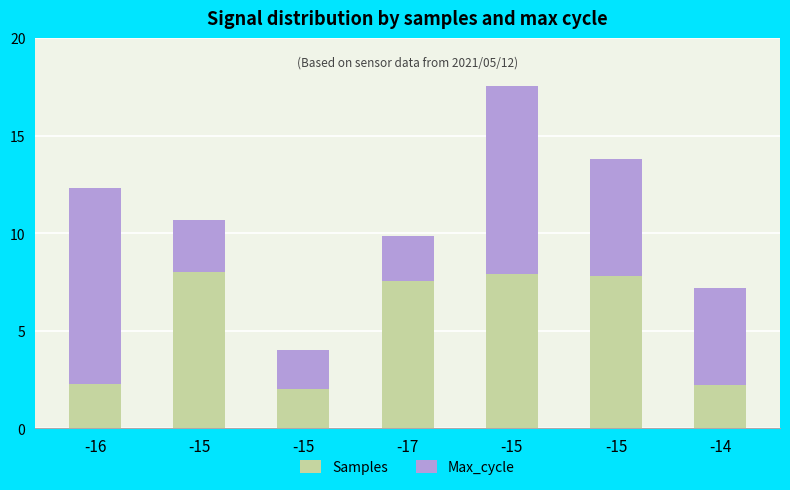

What is the approximate value of Max_cycle at -16?

10.0